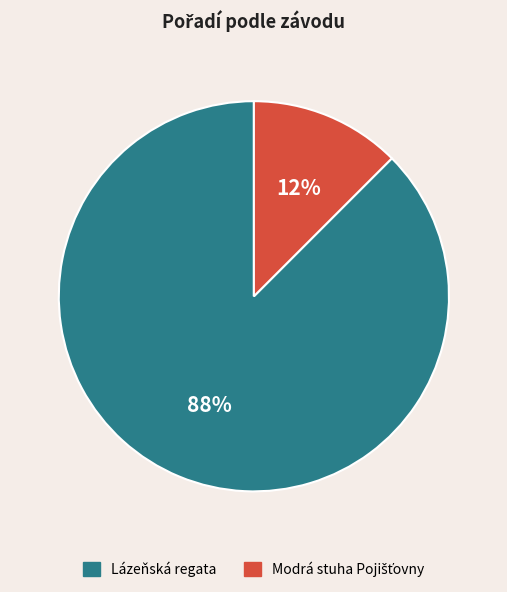

To the nearest percent, what is the average slice percentage?

50%